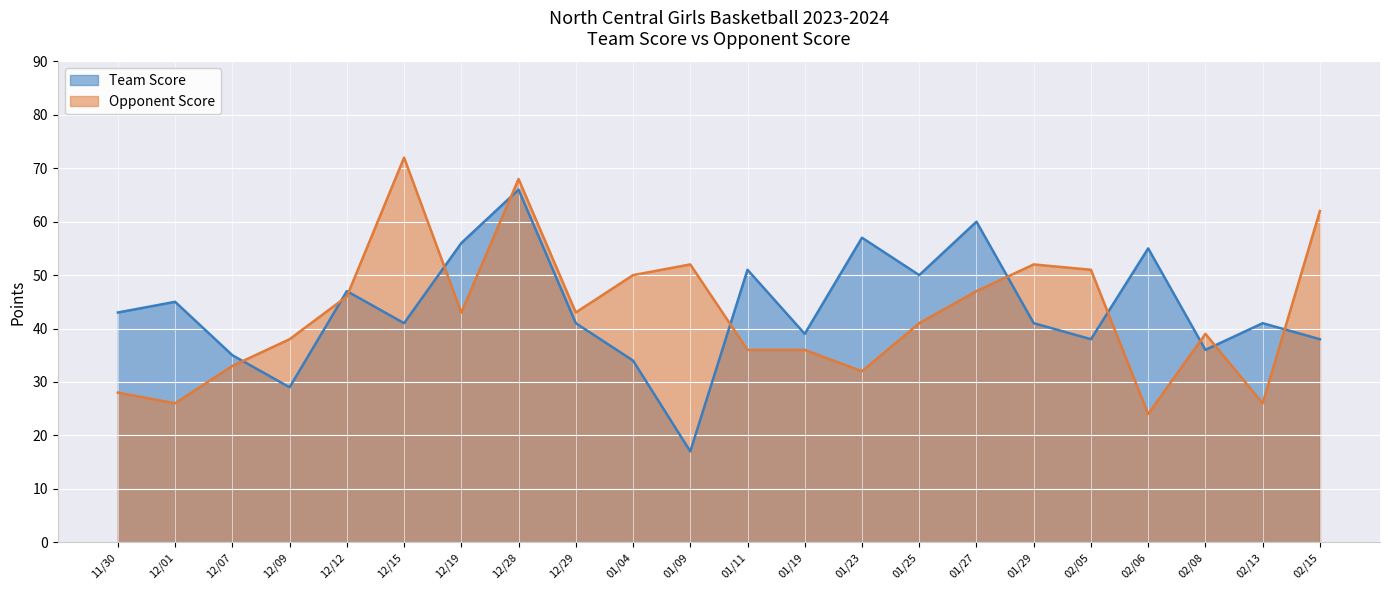

Which category has the highest value in the Opponent Score series?

12/15